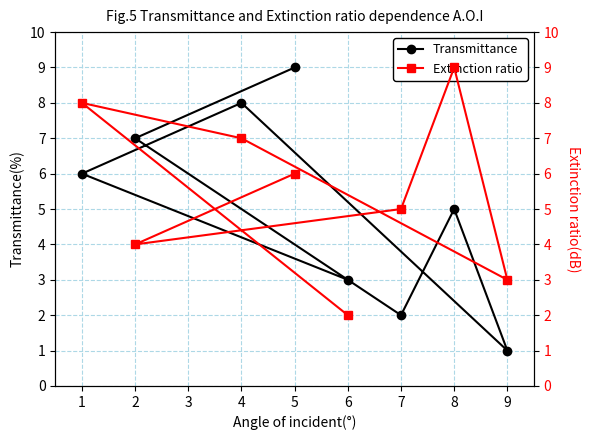

Is it true that Transmittance equals 5 at 8?

True